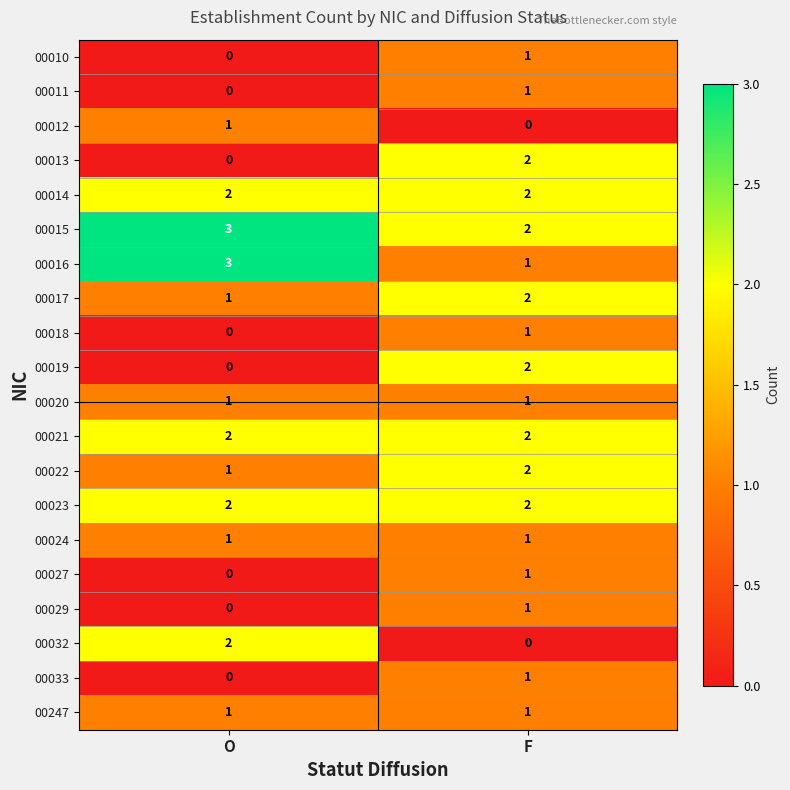

What is the sum of the 00023 values at F and O?

4